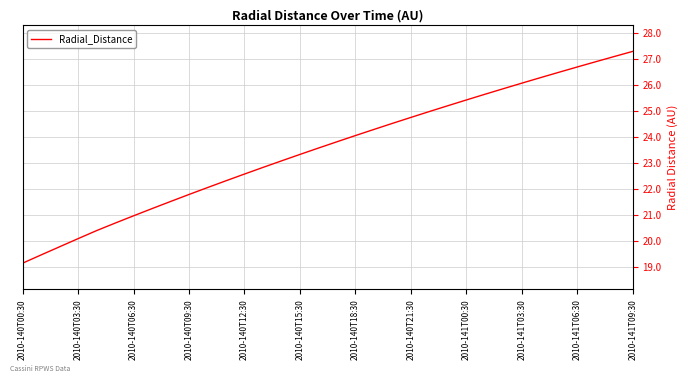

What is the greatest value displayed?

27.3